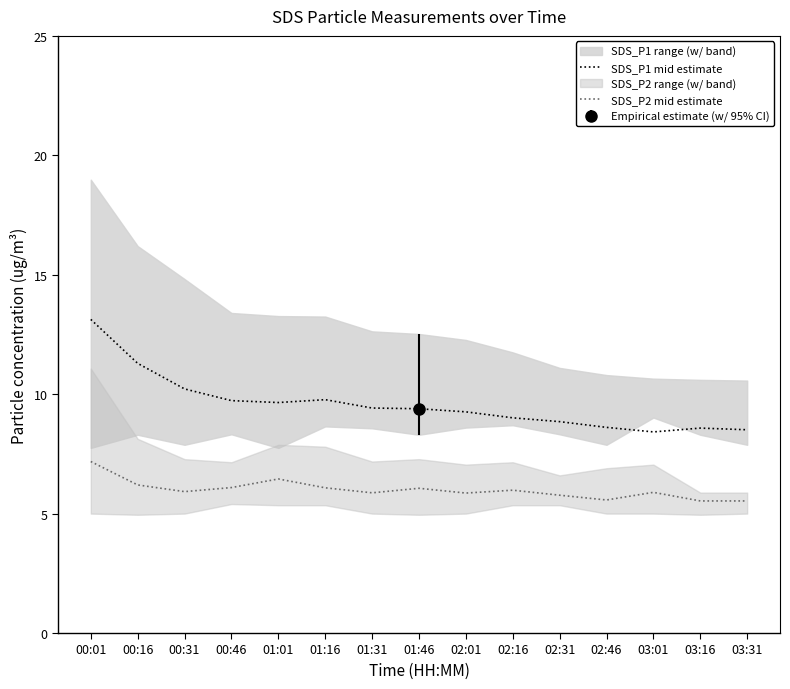

What is the total value across all series at 01:46?

15.4